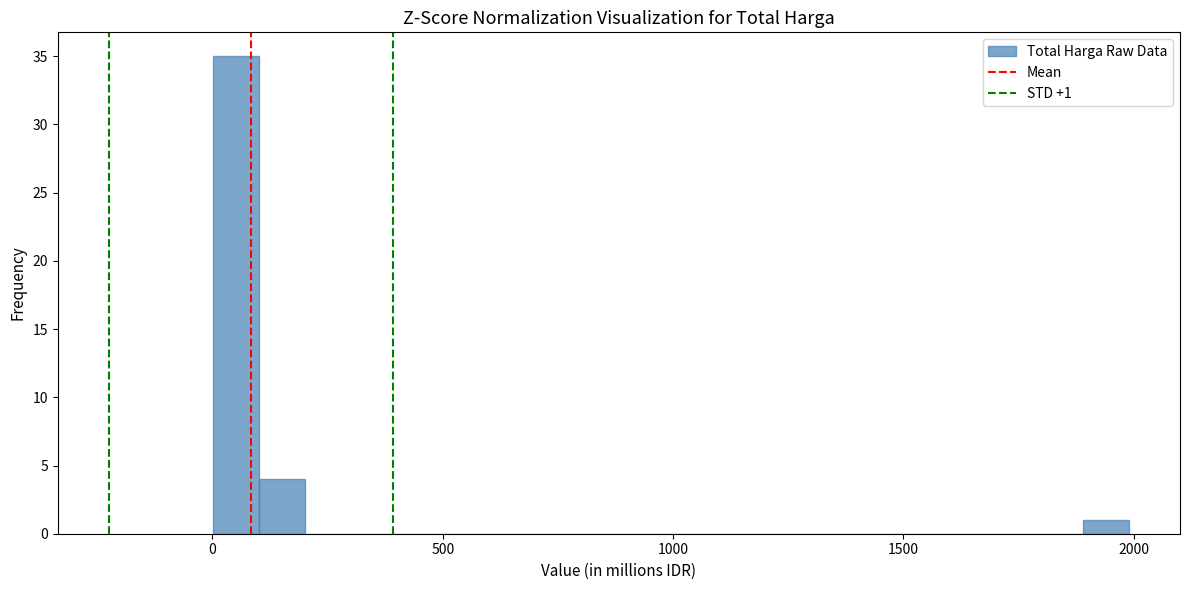

Around what value on the x-axis is the tallest bar? Give the approximate position of its centre, as read against the axis.

50